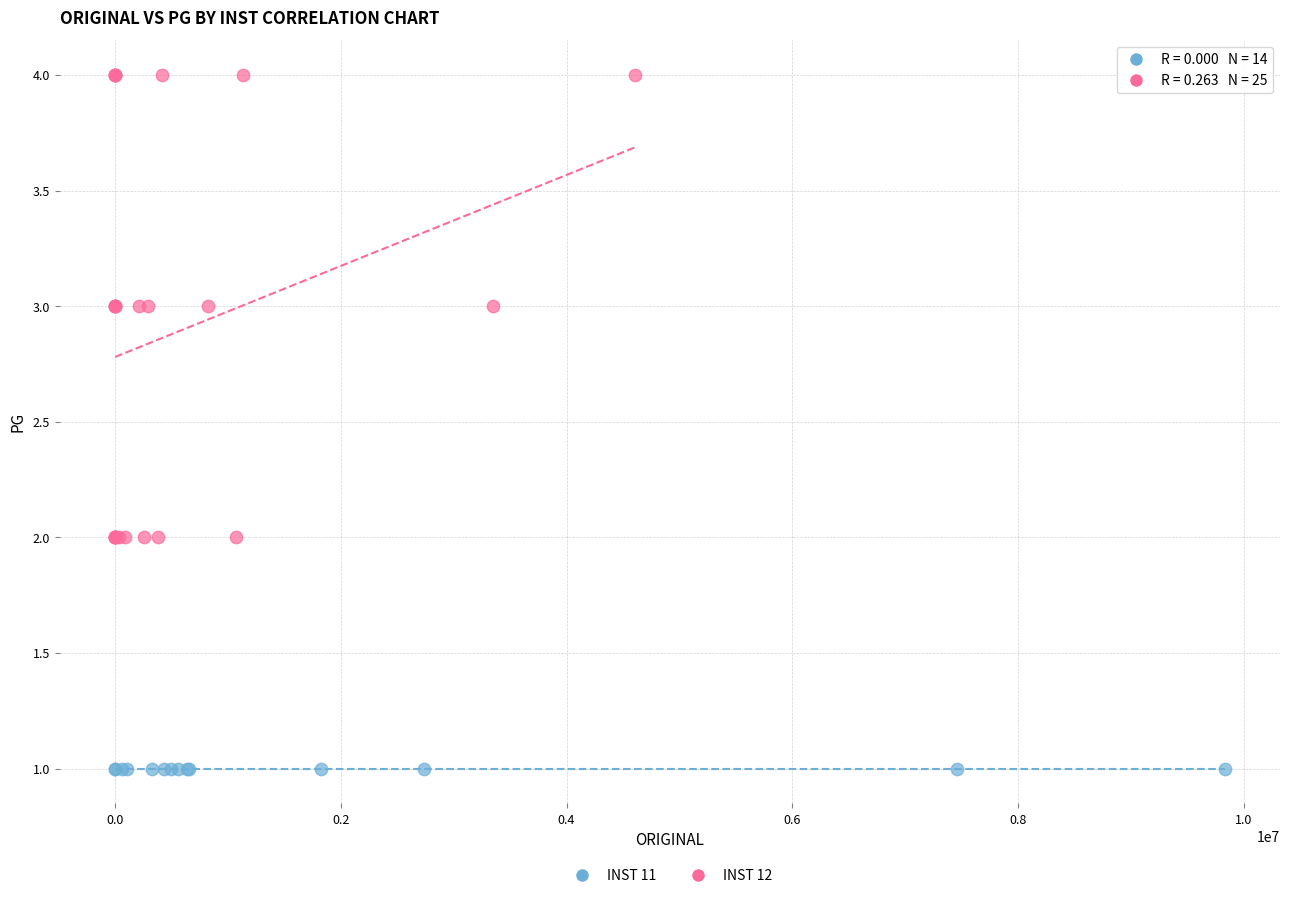

Which series reaches the maximum Y coordinate?

INST 12